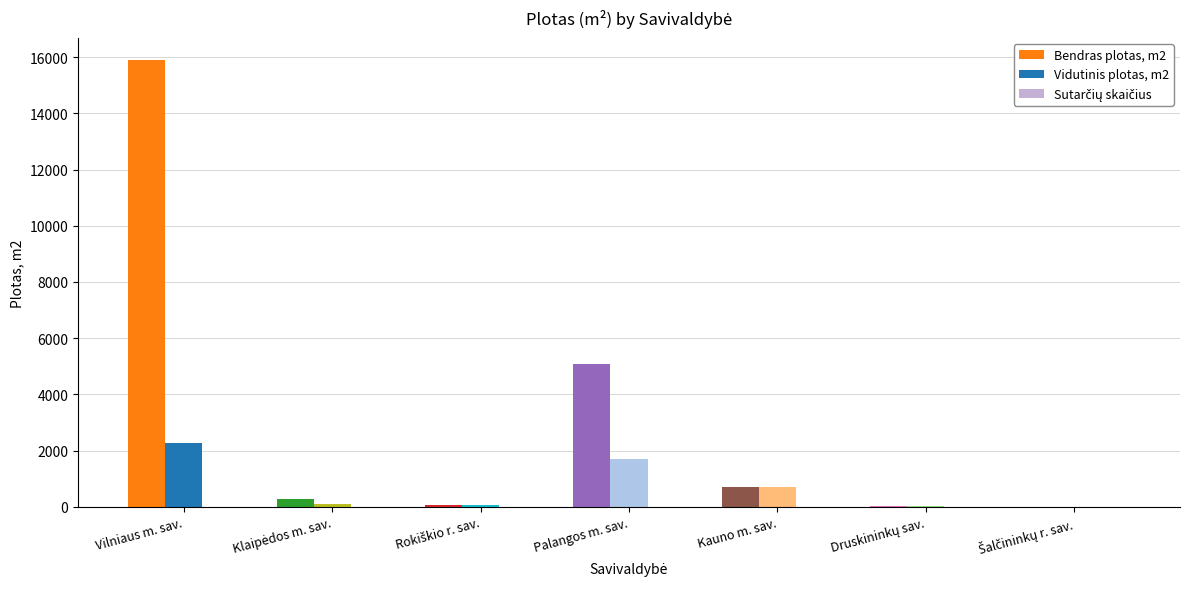

Which label corresponds to the largest value in the chart?

Vilniaus m. sav.